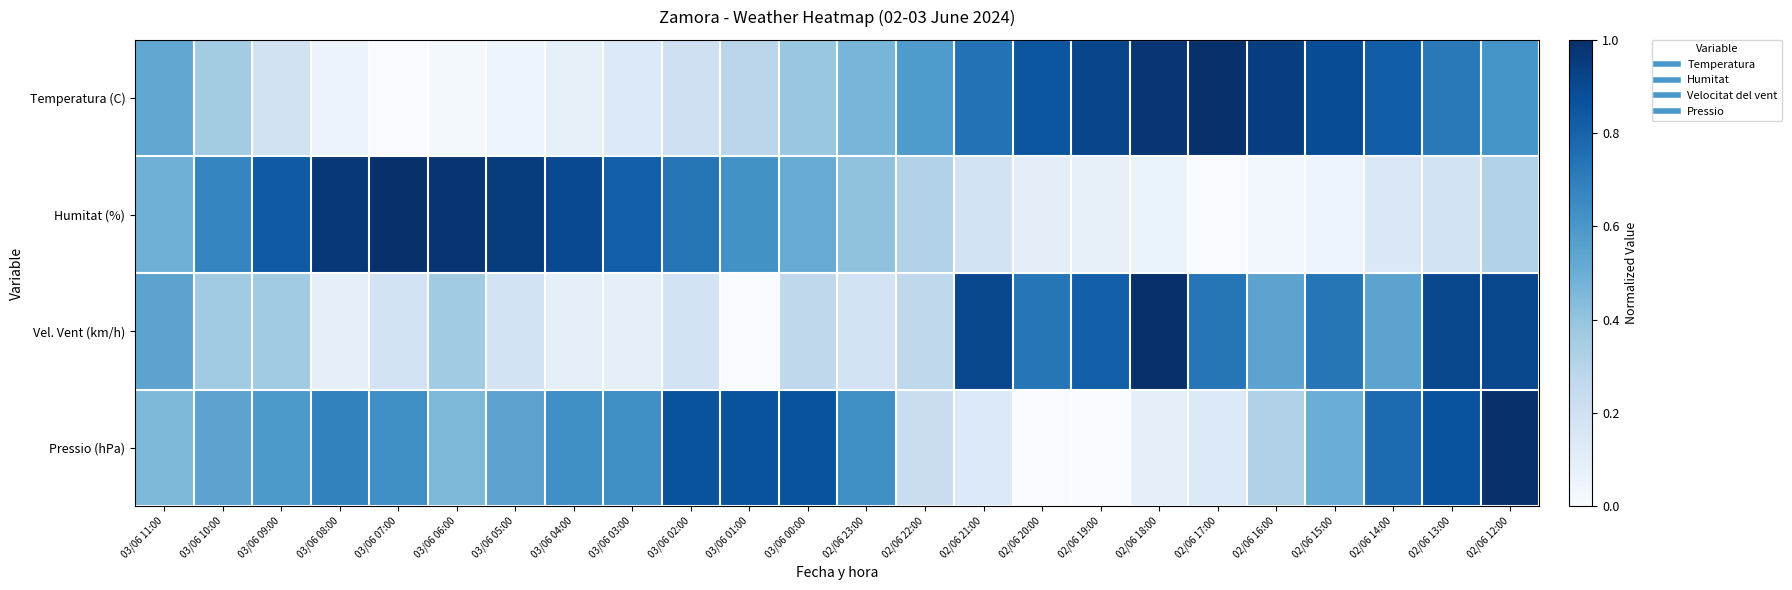

Reading right to left, what are all the values shown in this chart?

Temperatura (C): 02/06 12:00=0.6	02/06 13:00=0.7	02/06 14:00=0.8	02/06 15:00=0.9	02/06 16:00=0.9	02/06 17:00=1.0	02/06 18:00=1.0	02/06 19:00=0.9	02/06 20:00=0.9	02/06 21:00=0.7	02/06 22:00=0.6	02/06 23:00=0.5	03/06 00:00=0.4	03/06 01:00=0.3	03/06 02:00=0.2	03/06 03:00=0.1	03/06 04:00=0.1	03/06 05:00=0.0	03/06 06:00=0.0	03/06 07:00=0.0	03/06 08:00=0.1	03/06 09:00=0.2	03/06 10:00=0.4	03/06 11:00=0.5
Humitat (%): 02/06 12:00=0.3	02/06 13:00=0.2	02/06 14:00=0.1	02/06 15:00=0.0	02/06 16:00=0.0	02/06 17:00=0.0	02/06 18:00=0.1	02/06 19:00=0.1	02/06 20:00=0.1	02/06 21:00=0.2	02/06 22:00=0.3	02/06 23:00=0.4	03/06 00:00=0.5	03/06 01:00=0.6	03/06 02:00=0.7	03/06 03:00=0.8	03/06 04:00=0.9	03/06 05:00=1.0	03/06 06:00=1.0	03/06 07:00=1.0	03/06 08:00=1.0	03/06 09:00=0.8	03/06 10:00=0.7	03/06 11:00=0.5
Vel. Vent (km/h): 02/06 12:00=0.9	02/06 13:00=0.9	02/06 14:00=0.5	02/06 15:00=0.7	02/06 16:00=0.5	02/06 17:00=0.7	02/06 18:00=1.0	02/06 19:00=0.8	02/06 20:00=0.7	02/06 21:00=0.9	02/06 22:00=0.3	02/06 23:00=0.2	03/06 00:00=0.3	03/06 01:00=0.0	03/06 02:00=0.2	03/06 03:00=0.1	03/06 04:00=0.1	03/06 05:00=0.2	03/06 06:00=0.4	03/06 07:00=0.2	03/06 08:00=0.1	03/06 09:00=0.4	03/06 10:00=0.4	03/06 11:00=0.5
Pressio (hPa): 02/06 12:00=1.0	02/06 13:00=0.9	02/06 14:00=0.8	02/06 15:00=0.5	02/06 16:00=0.3	02/06 17:00=0.1	02/06 18:00=0.1	02/06 19:00=0.0	02/06 20:00=0.0	02/06 21:00=0.1	02/06 22:00=0.2	02/06 23:00=0.6	03/06 00:00=0.9	03/06 01:00=0.9	03/06 02:00=0.9	03/06 03:00=0.6	03/06 04:00=0.6	03/06 05:00=0.5	03/06 06:00=0.5	03/06 07:00=0.6	03/06 08:00=0.7	03/06 09:00=0.6	03/06 10:00=0.5	03/06 11:00=0.5